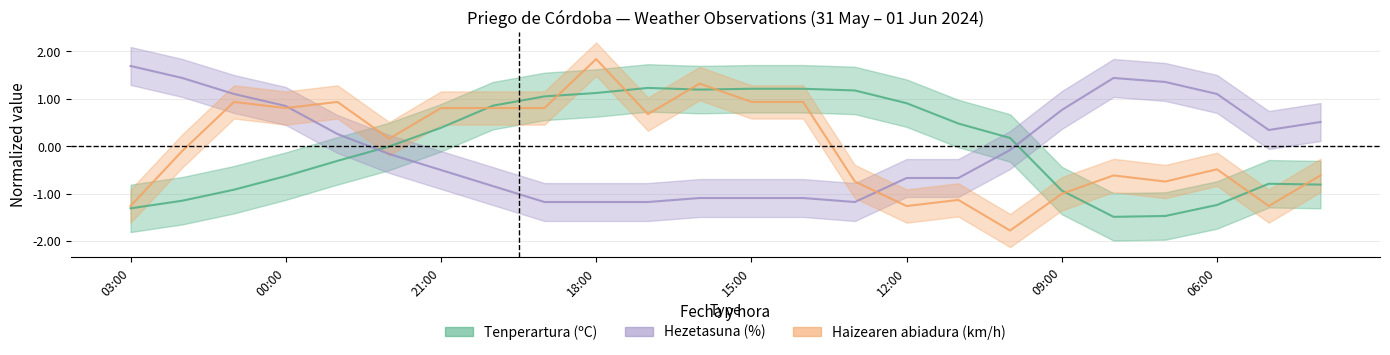

At how many categories does at least one series exceed 0?

24